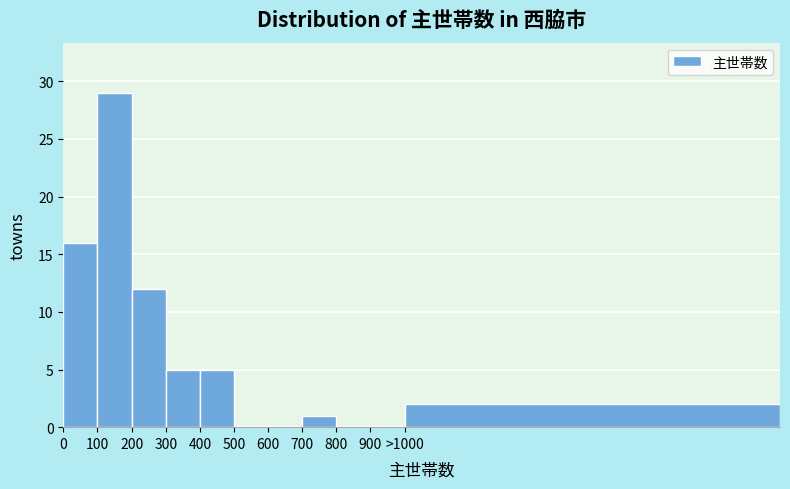

Reading left to right, extract all data points from this chart.

0=16	100=29	200=12	300=5	400=5	500=0	600=0	700=1	800=0	900=0	>1000=2